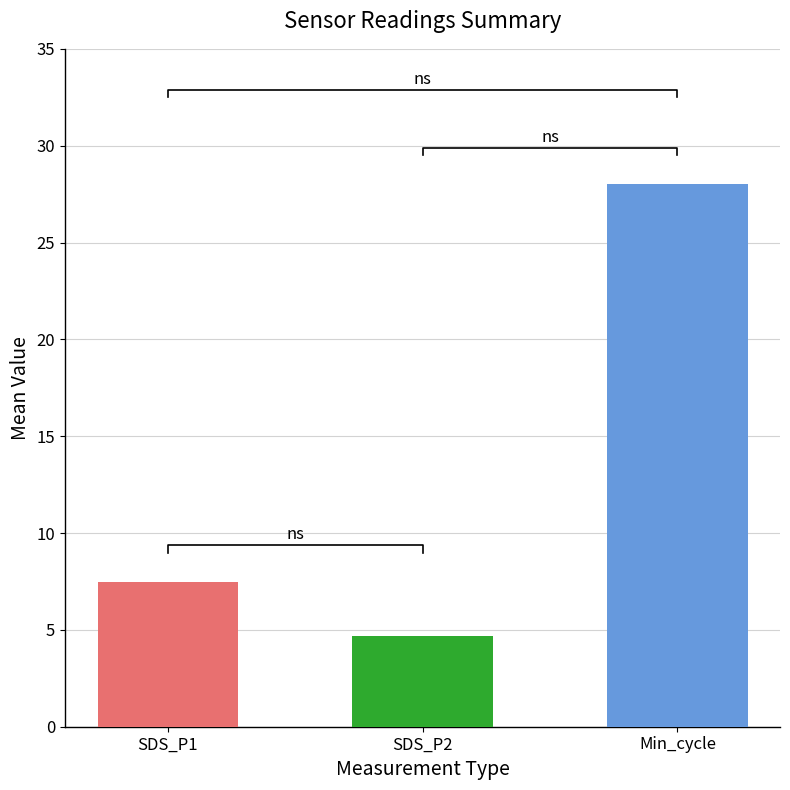

Which series has the largest total across all categories?

Min_cycle